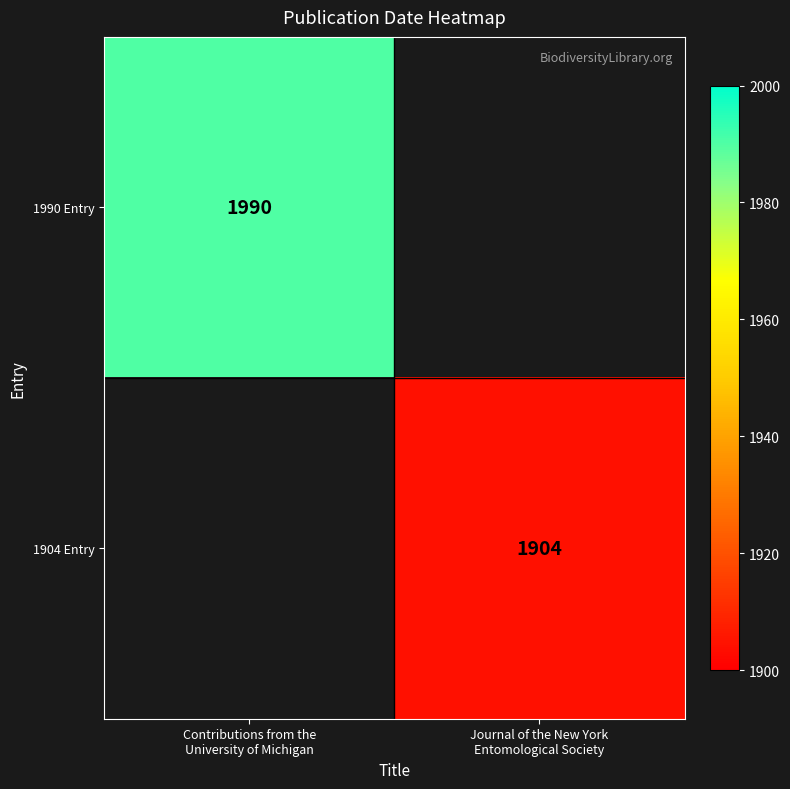

What is the approximate value of 1990 Entry at Contributions from the University of Michigan?

1990.0